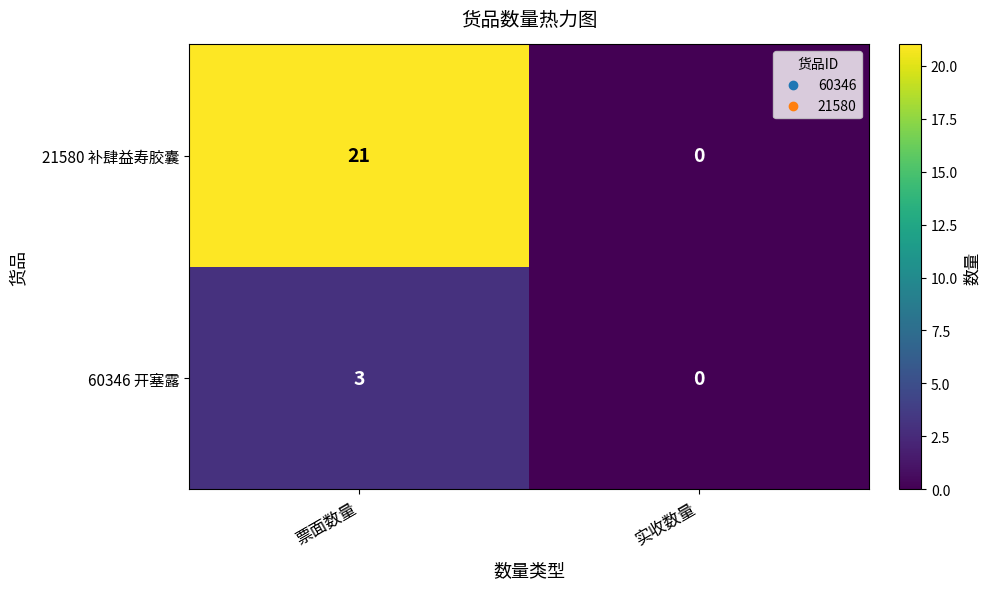

At which category does the chart reach its peak across all series?

票面数量